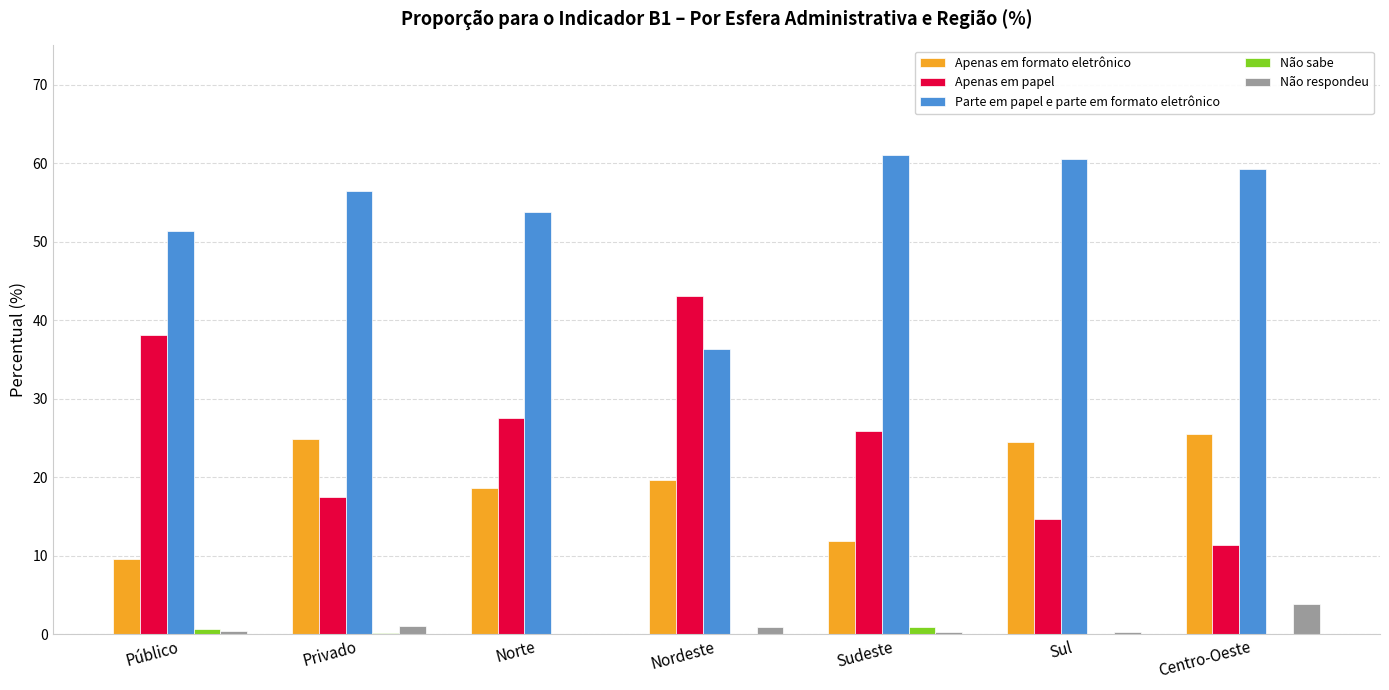

Is the value of Apenas em formato eletrônico at Público greater than the value of Apenas em papel at Sul?

No